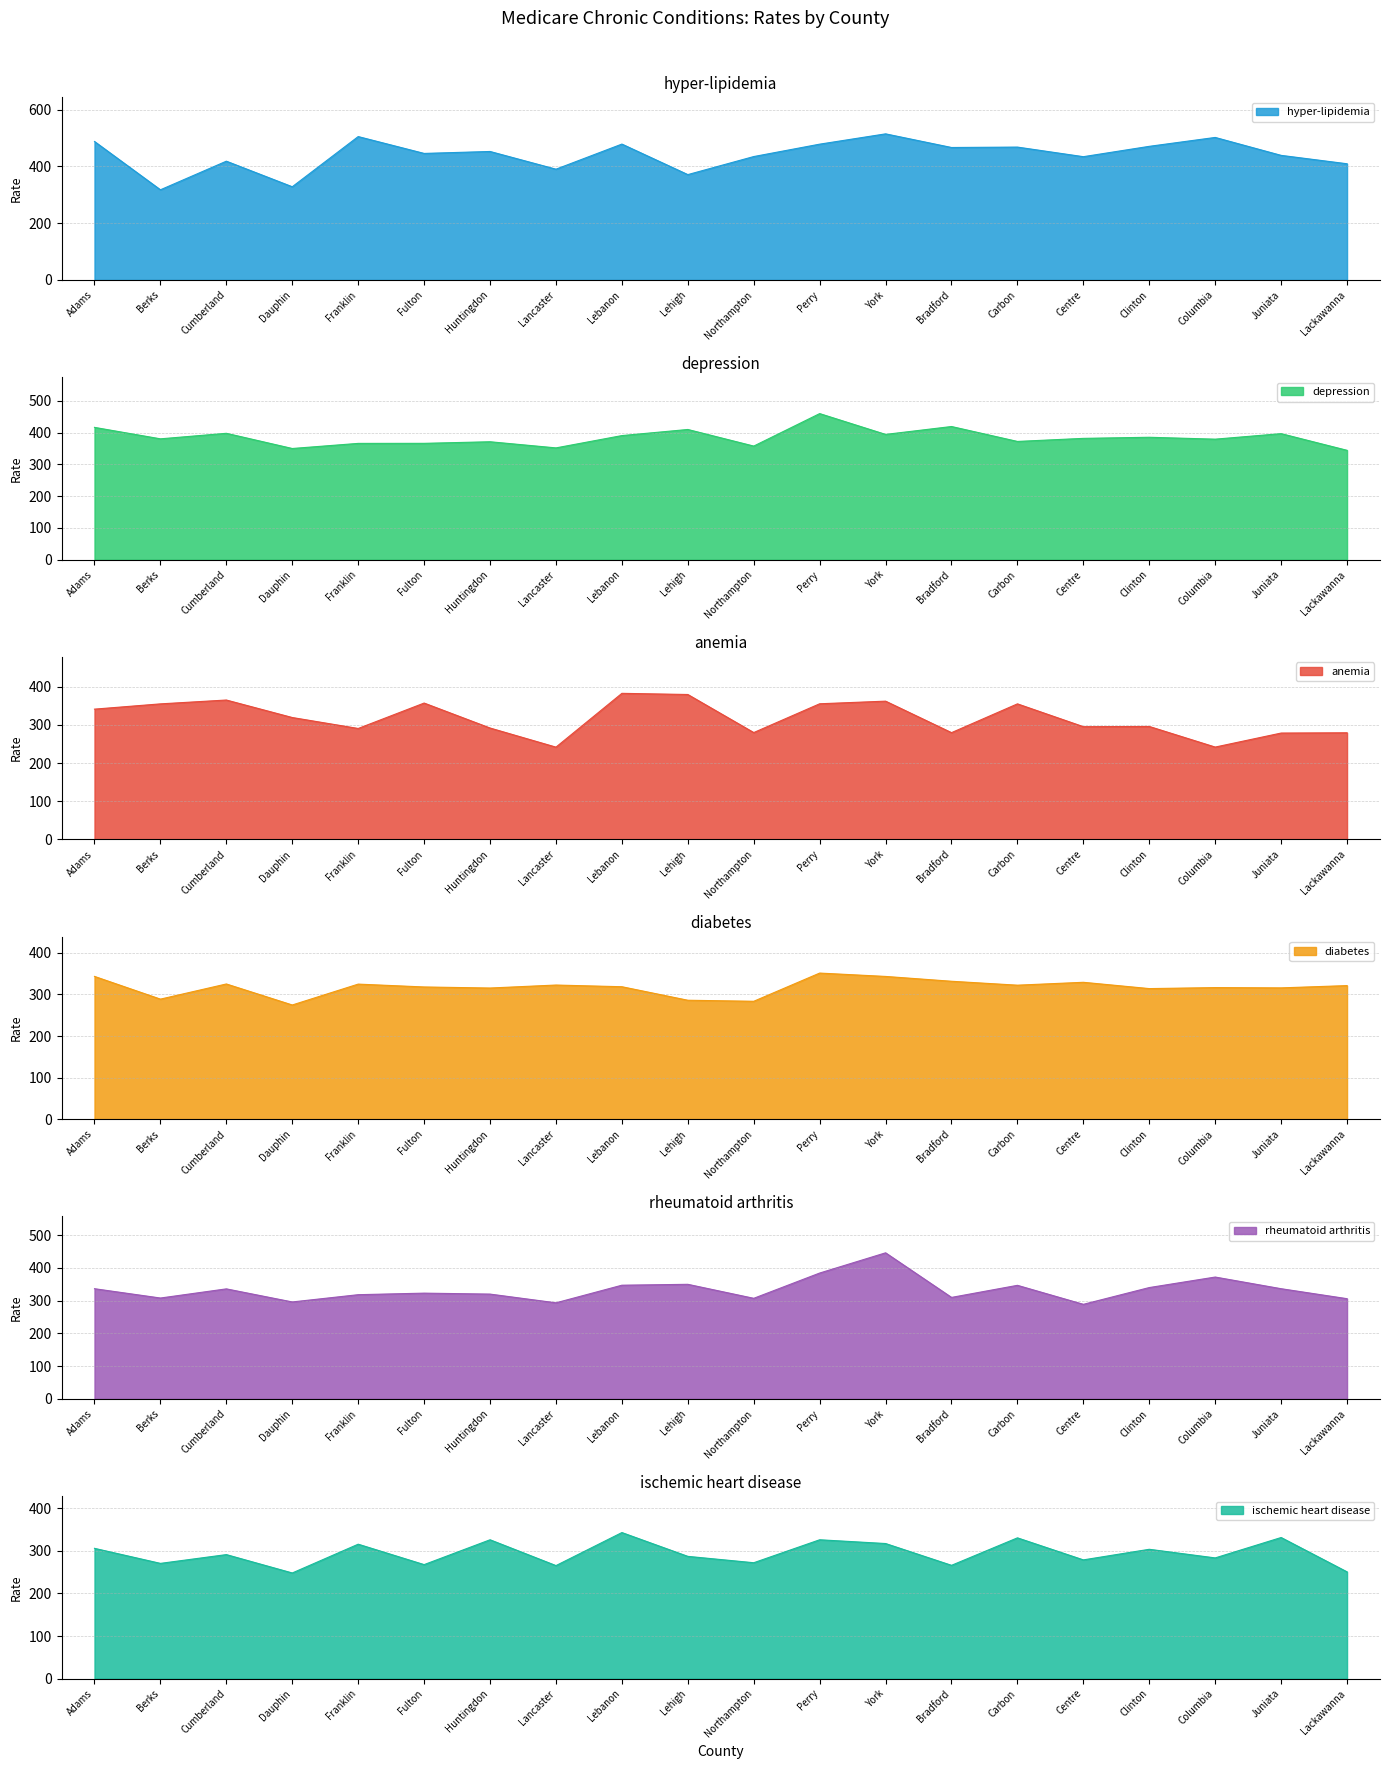

What is the value of the rheumatoid arthritis point at the 20th from the left?

305.8